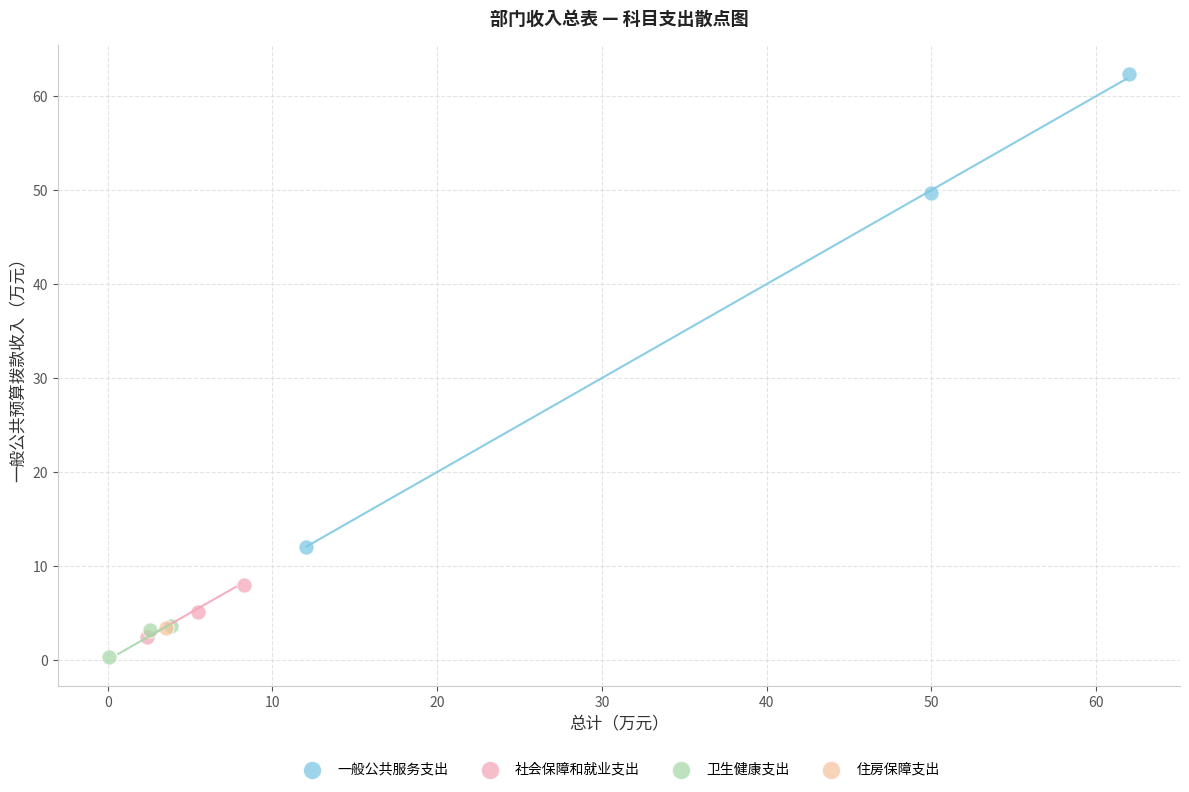

Which series reaches the minimum Y coordinate?

卫生健康支出